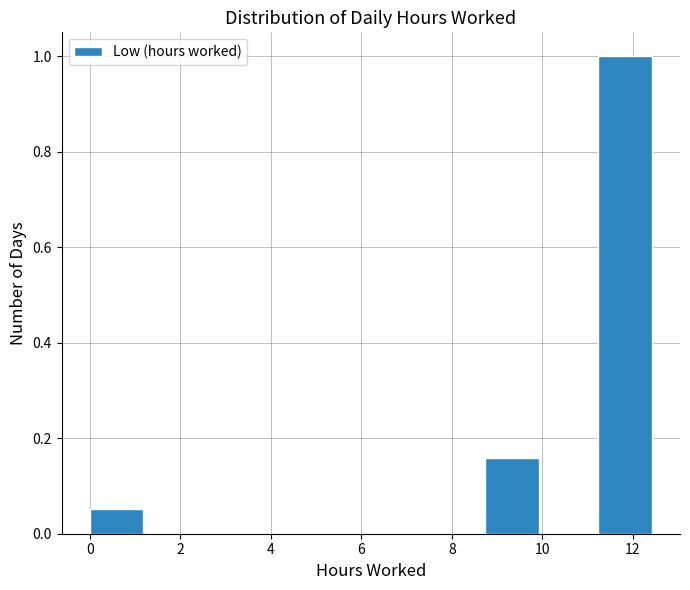

Reading left to right, transcribe this chart: for each bar, give the range it covers on the x-axis and its height. Neither the bar edges nor the heights are printed on the chart, so give them approximately, as read against the axes.

0.0 to 1.2: 0.06
1.2 to 2.4: 0
2.4 to 3.8: 0
3.8 to 5.0: 0
5.0 to 6.2: 0
6.2 to 7.4: 0
7.4 to 8.8: 0
8.8 to 10.0: 0.16
10.0 to 11.2: 0
11.2 to 12.4: 1.00